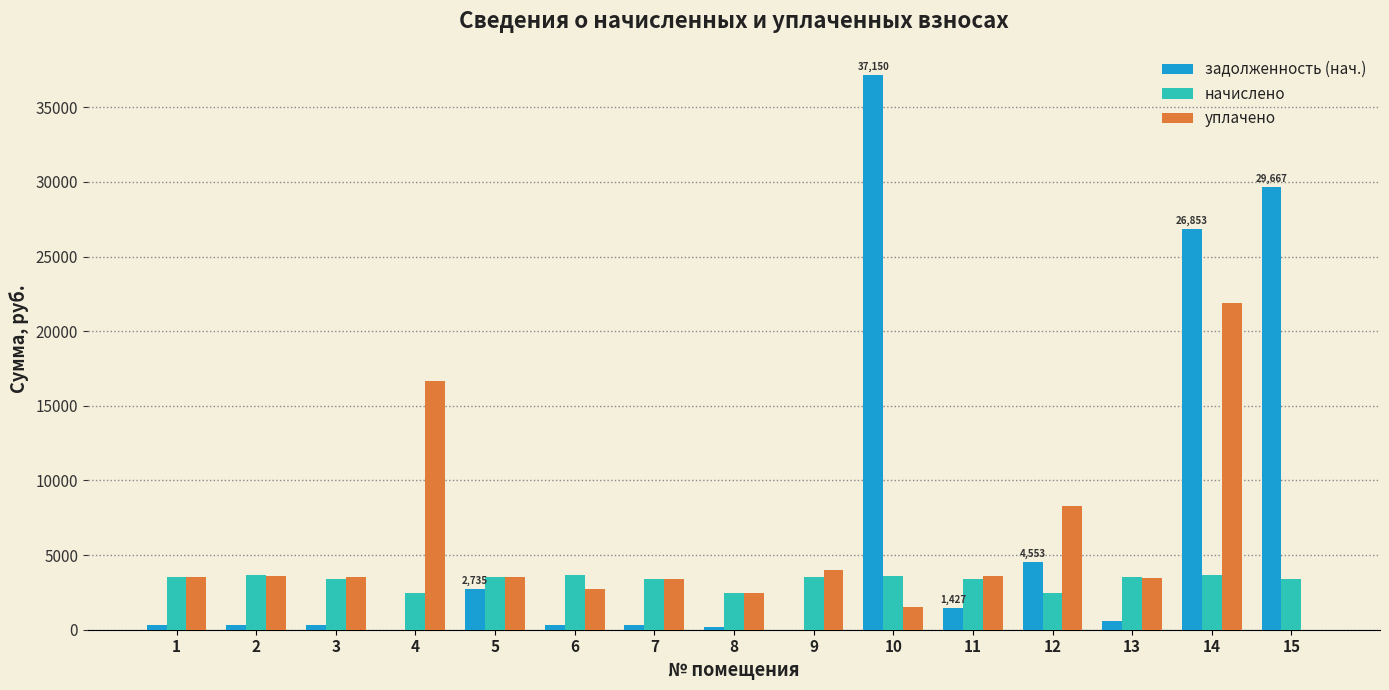

At which label is уплачено closest to 10948?

12